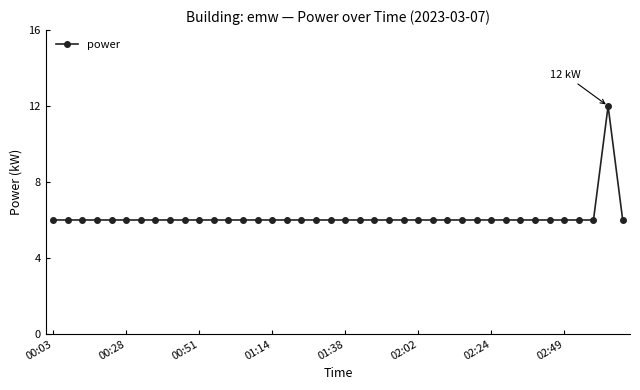

What is the value of the 3rd point from the left?

6